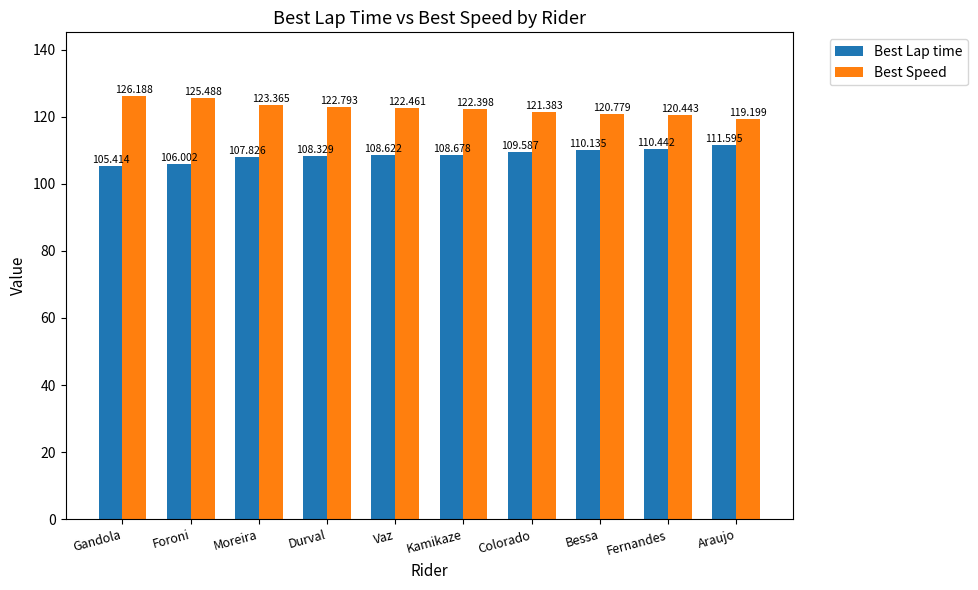

What is the highest value of the Best Lap time series?

111.6